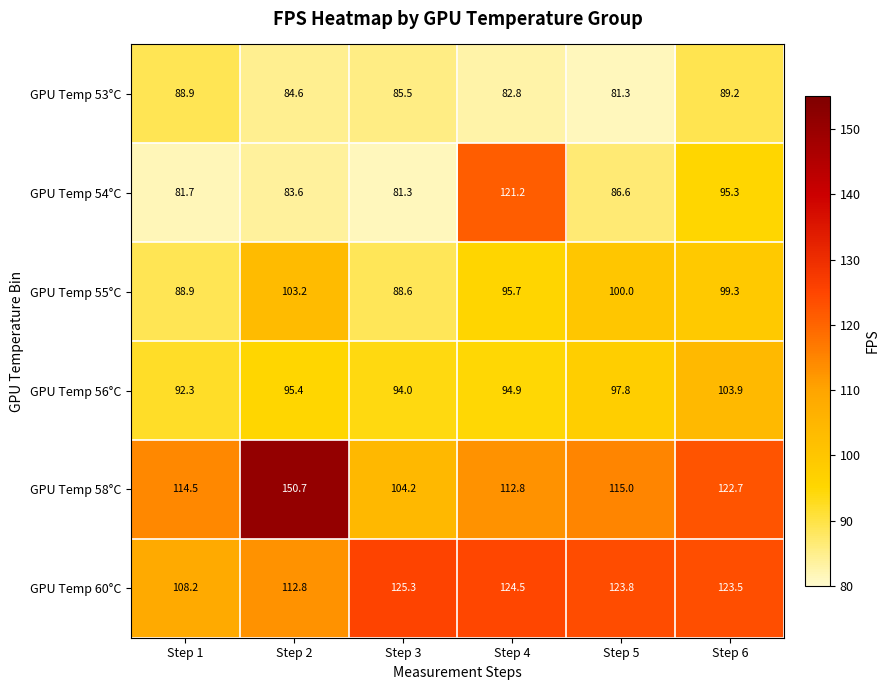

Which series has the largest total across all categories?

GPU Temp 58°C